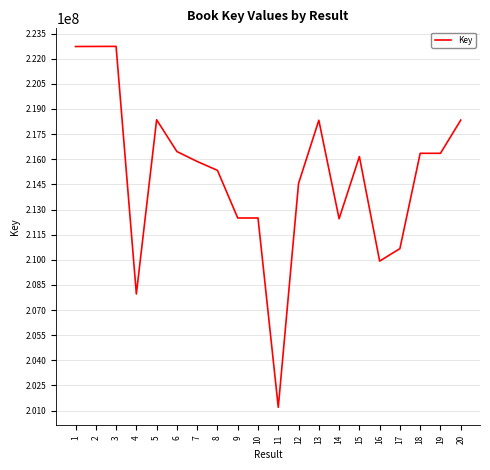

True or false: the data shows 212494295 at 10.

True